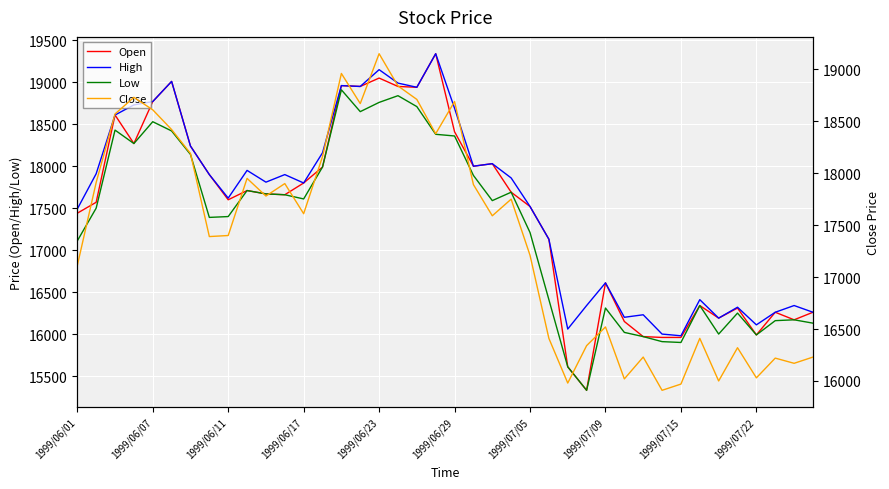

List the series in order of their peak value, lowest first.

Low, Close, Open, High